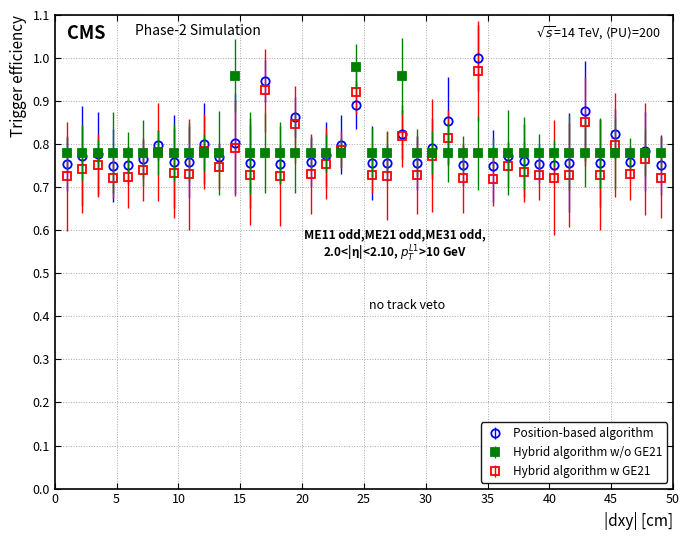

At how many categories does at least one series exceed 0?

40